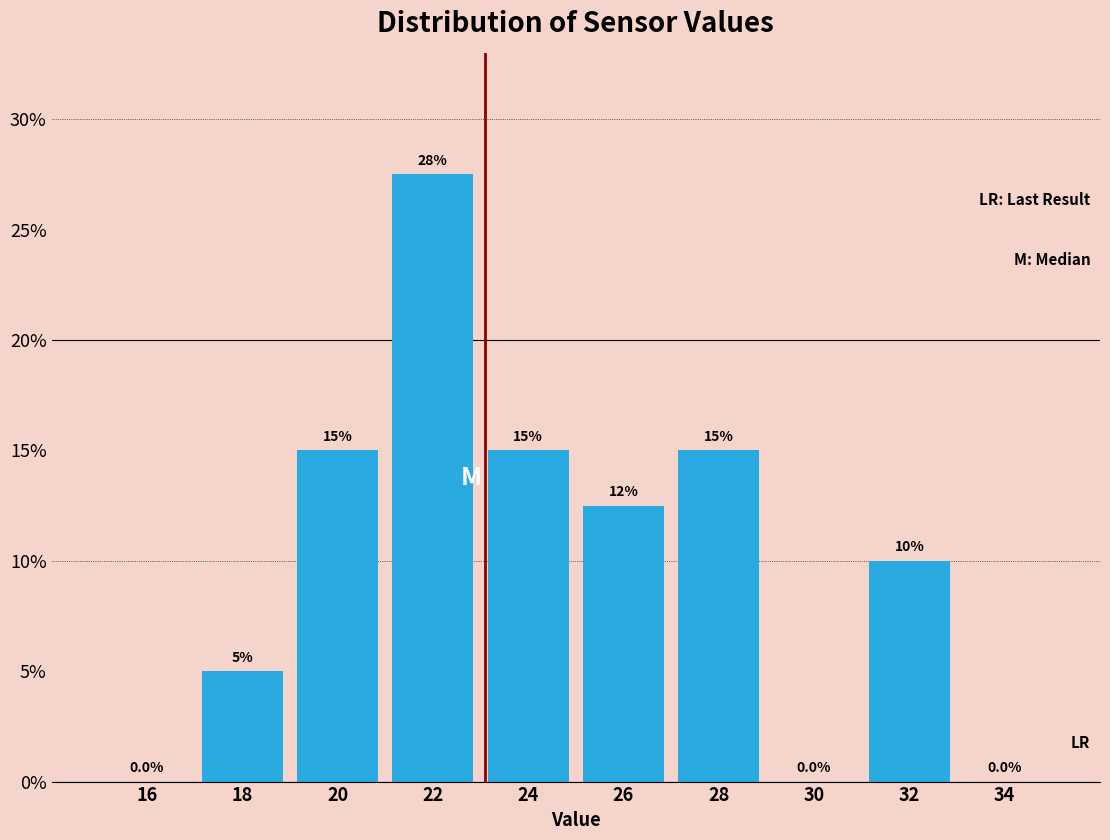

Which range on the x-axis has the tallest bar?

21 to 23